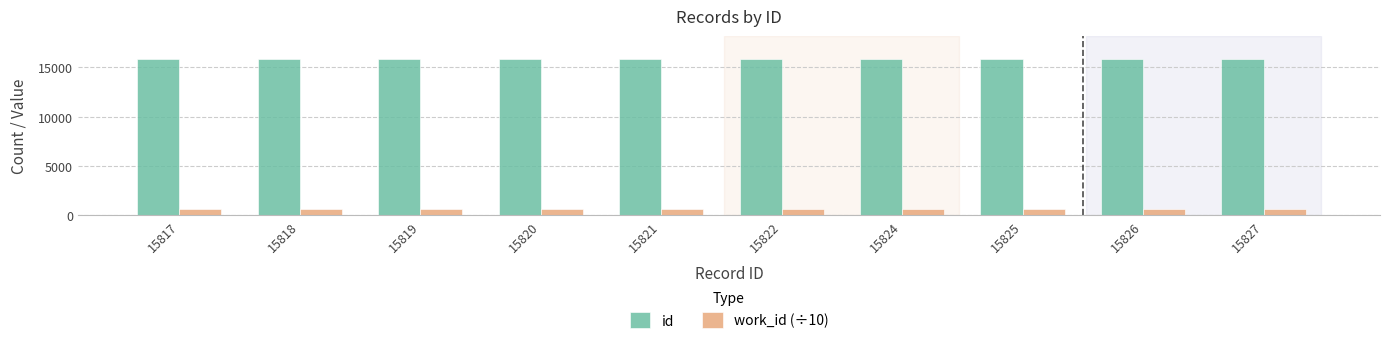

What is the smallest value displayed?

596